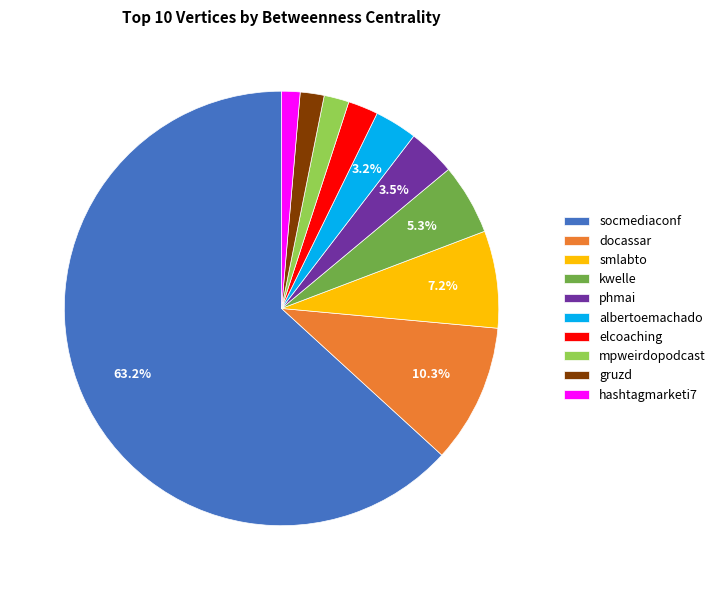

How many slices are in this pie chart?

10